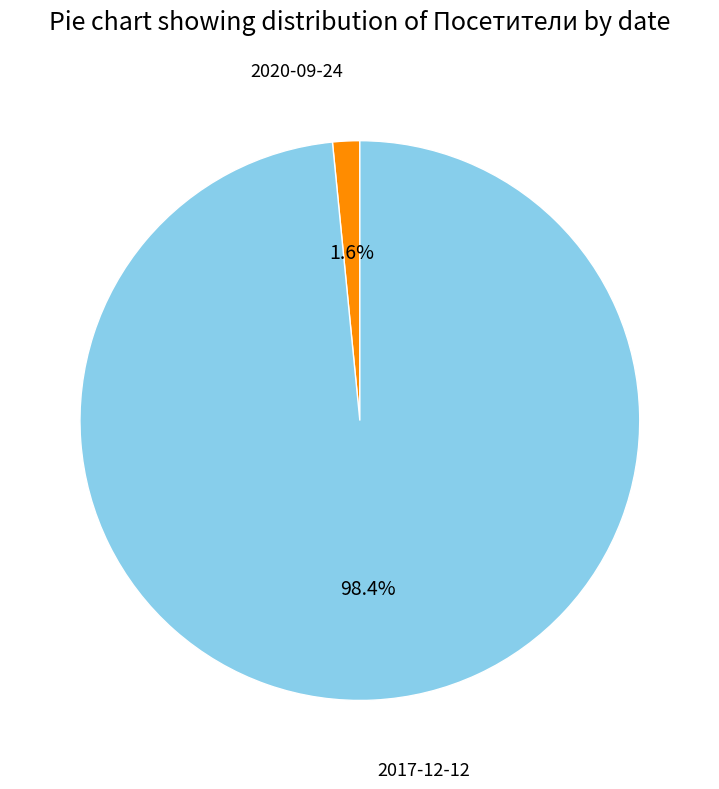

Is it true that 2017-12-12 is 85% of the pie?

False